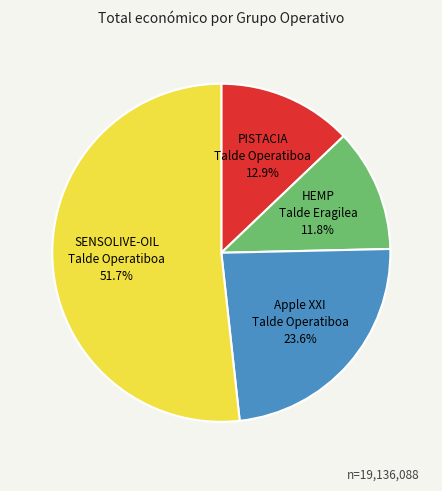

Rank the categories by value from lowest to highest.

HEMP Talde Eragilea, PISTACIA Talde Operatiboa, Apple XXI Talde Operatiboa, SENSOLIVE-OIL Talde Operatiboa